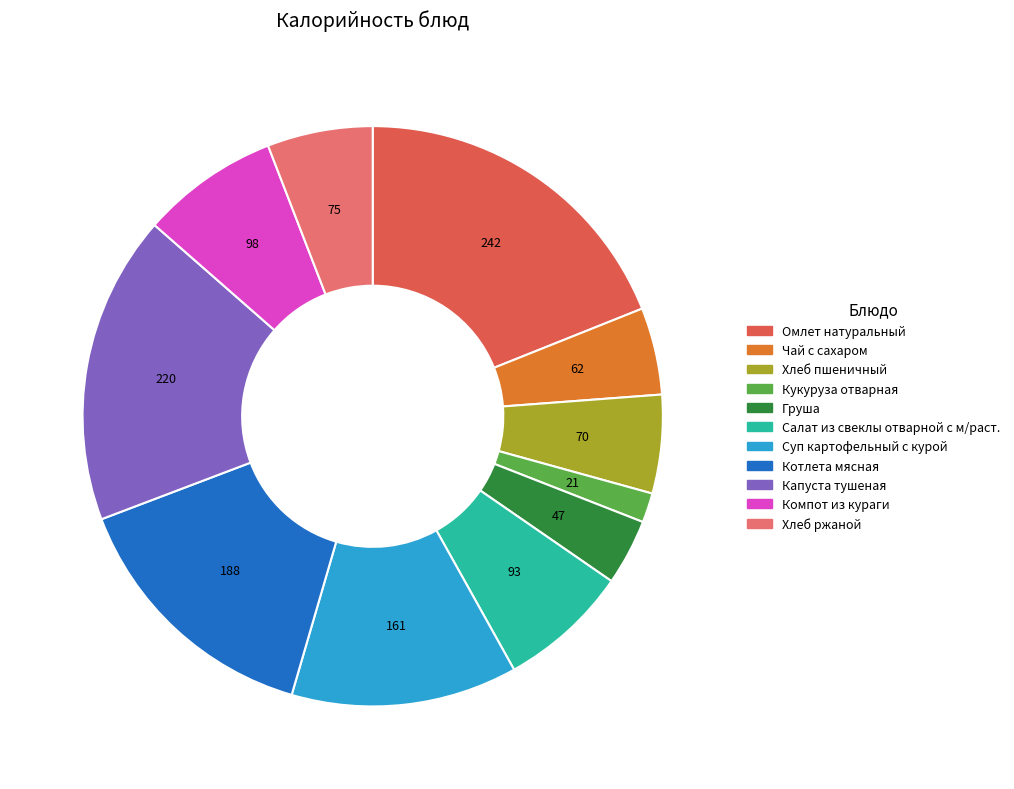

Count the number of slices in the pie.

11